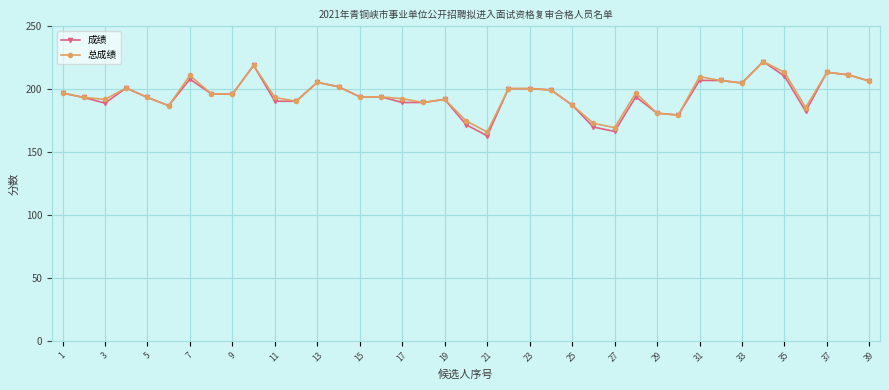

What is the maximum value for 成绩?

222.0